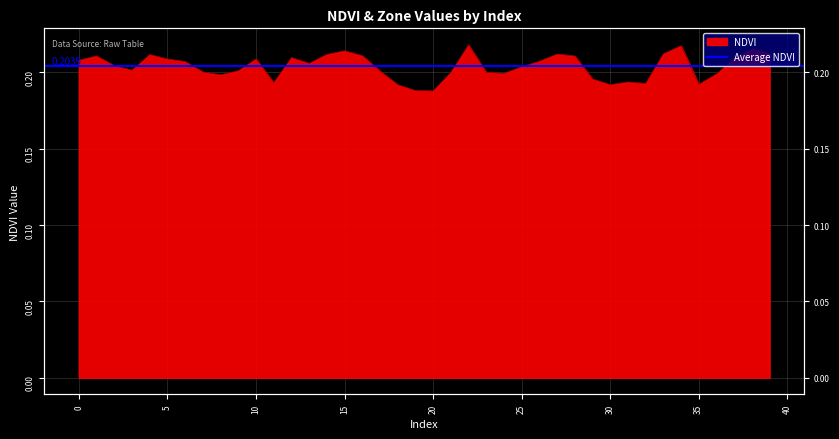

List the labels in order of value, largest first.

22, 34, 38, 15, 39, 33, 27, 14, 4, 16, 1, 28, 12, 37, 10, 5, 0, 26, 6, 13, 2, 25, 3, 9, 17, 7, 23, 21, 24, 36, 8, 29, 31, 11, 32, 35, 30, 18, 19, 20